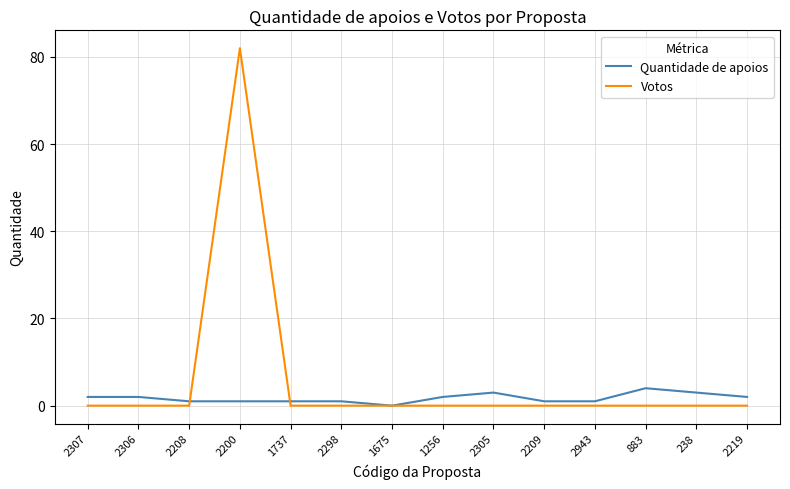

Which label corresponds to the largest value in the chart?

2200